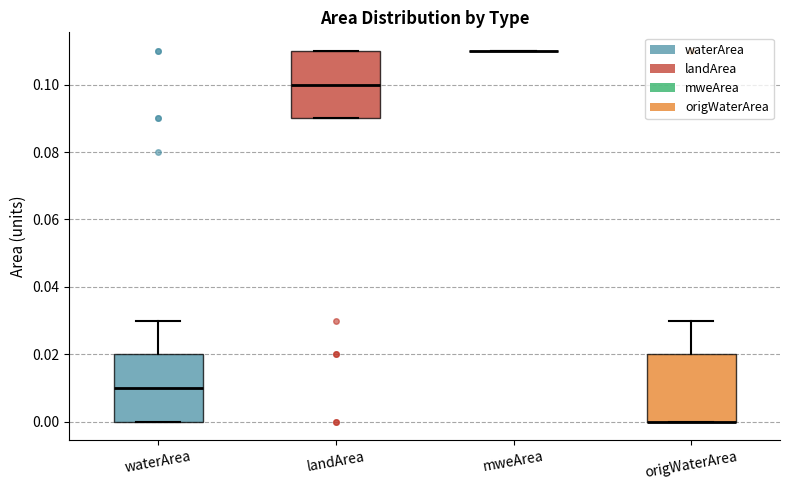

Reading left to right, transcribe this box plot: for each box, give where its median line is, the range the box spans, and where its two whiskers end, as read against the y-axis. The values are not printed on the chart, so give them approximately, as read against the axis.

waterArea: median 0.01, box 0.00 to 0.02, whiskers 0.00 to 0.03
landArea: median 0.10, box 0.09 to 0.11, whiskers 0.09 to 0.11
mweArea: box collapsed to a line at 0.11, whiskers 0.11 to 0.11
origWaterArea: median 0.00 (drawn on the box's lower edge), box 0.00 to 0.02, whiskers 0.00 to 0.03